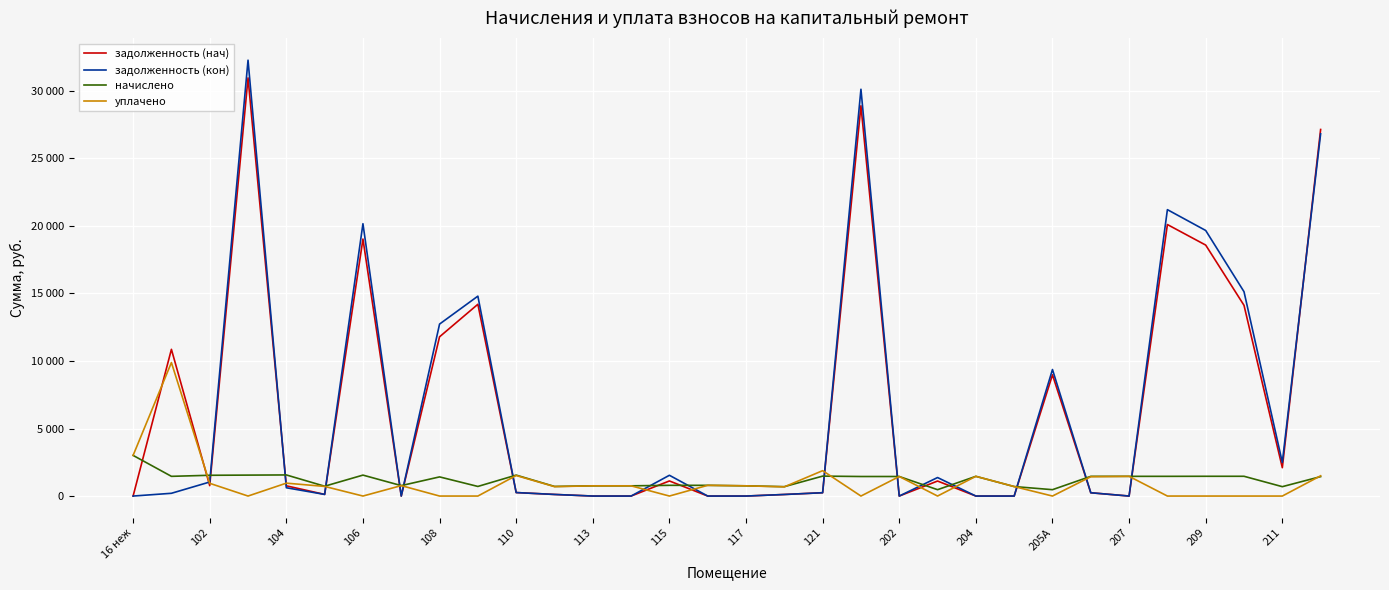

How many intersections are there between задолженность (нач) and задолженность (кон)?

4